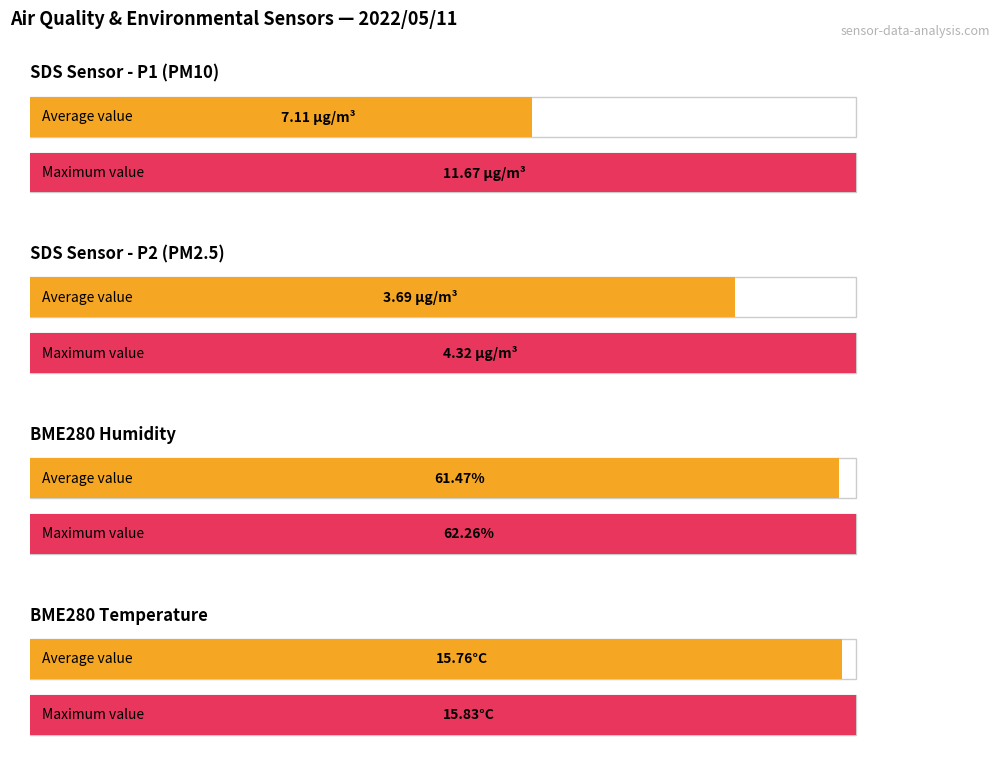

The value of SDS_P1 at 00:04 is 3.4. True or false?

False